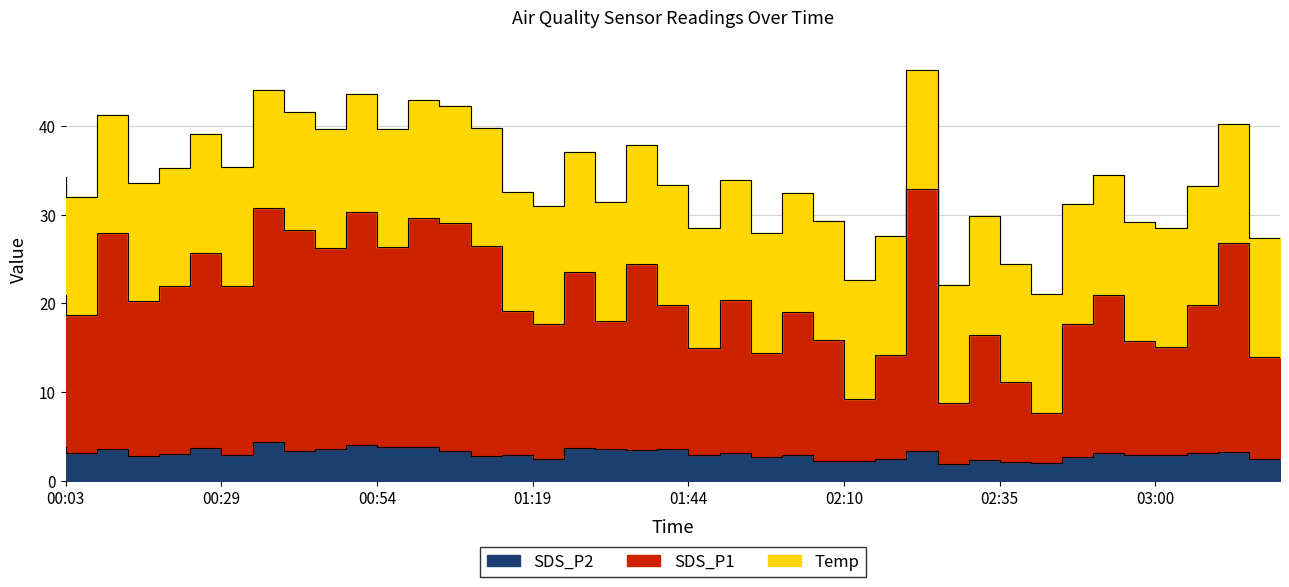

What is the value of the SDS_P1 point at the 3rd from the left?

27.9